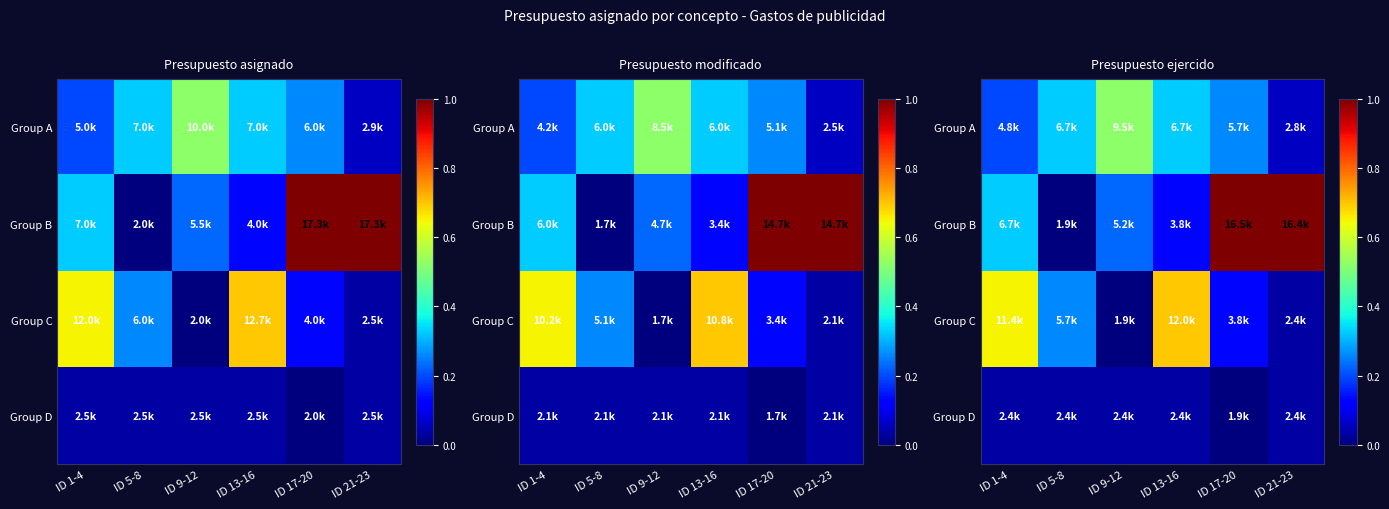

Count the number of data series in this chart.

4